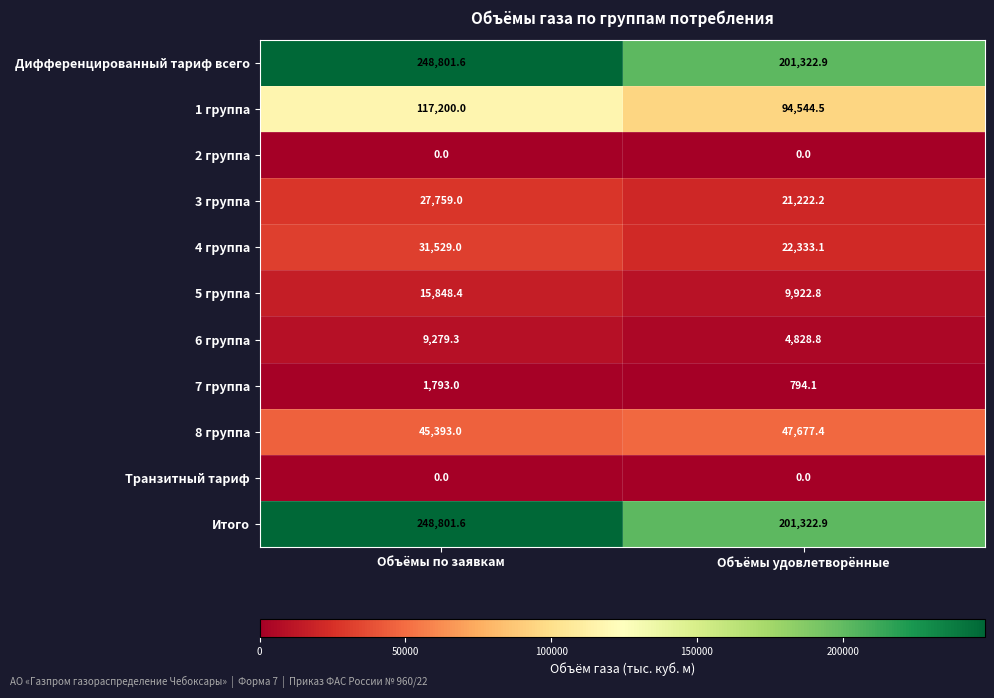

How many data points in 6 группа are less than 9279?

1